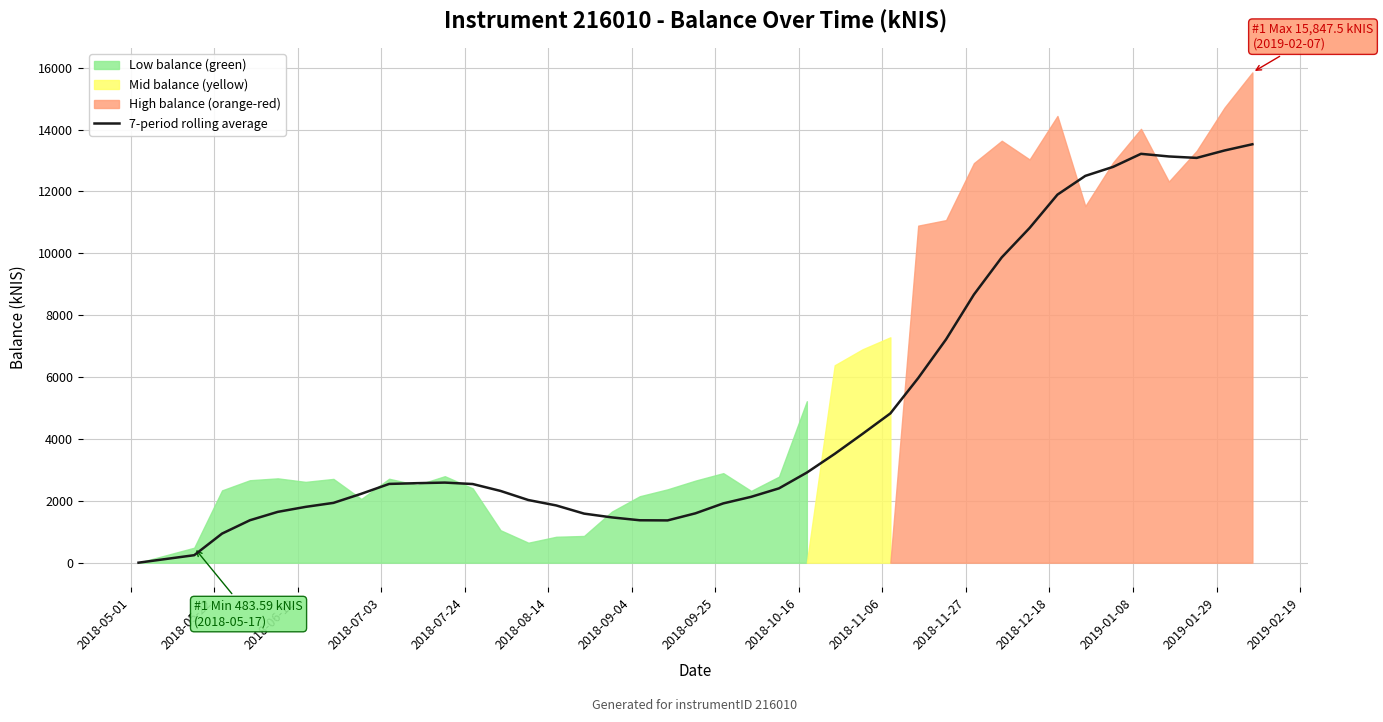

What is the maximum value for 7-period rolling average?

13525.0